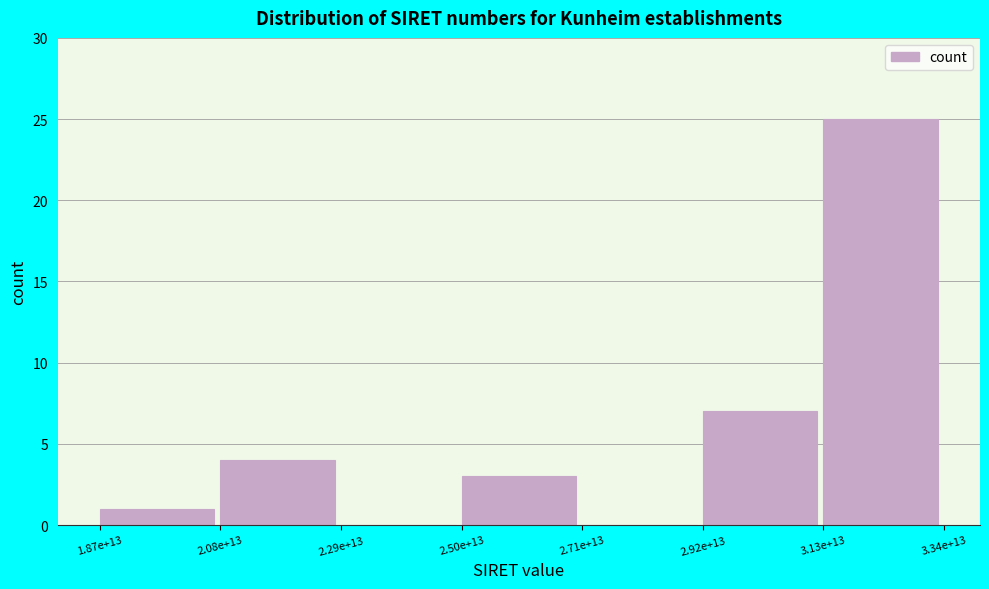

Reading left to right, what are all the values shown in this chart?

1.87e+13=1	2.08e+13=4	2.29e+13=0	2.50e+13=3	2.71e+13=0	2.92e+13=7	3.13e+13=25